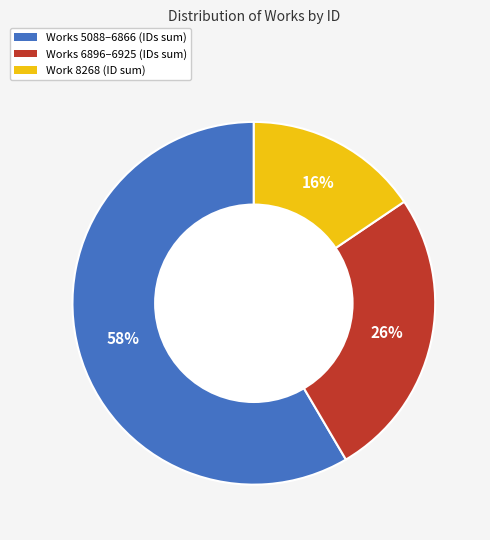

Is there any slice that represents more than half of the pie?

Yes